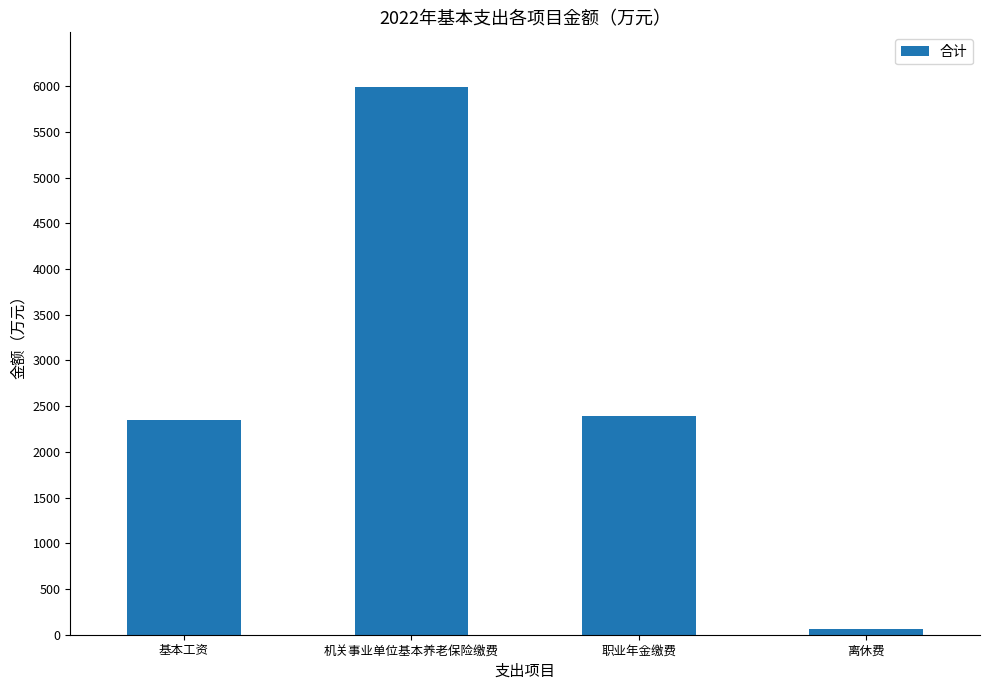

True or false: the data shows 2396.0 at 职业年金缴费.

True